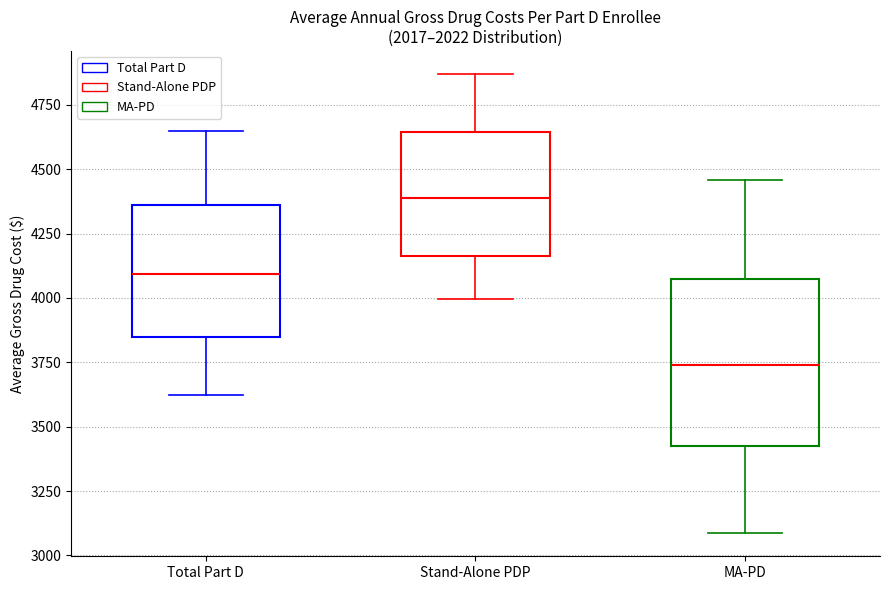

Reading left to right, transcribe this box plot: for each box, give where its median line is, the range the box spans, and where its two whiskers end, as read against the y-axis. The values are not printed on the chart, so give them approximately, as read against the axis.

Total Part D: median 4100, box 3850 to 4350, whiskers 3600 to 4650
Stand-Alone PDP: median 4400, box 4150 to 4650, whiskers 4000 to 4850
MA-PD: median 3750, box 3450 to 4050, whiskers 3100 to 4450